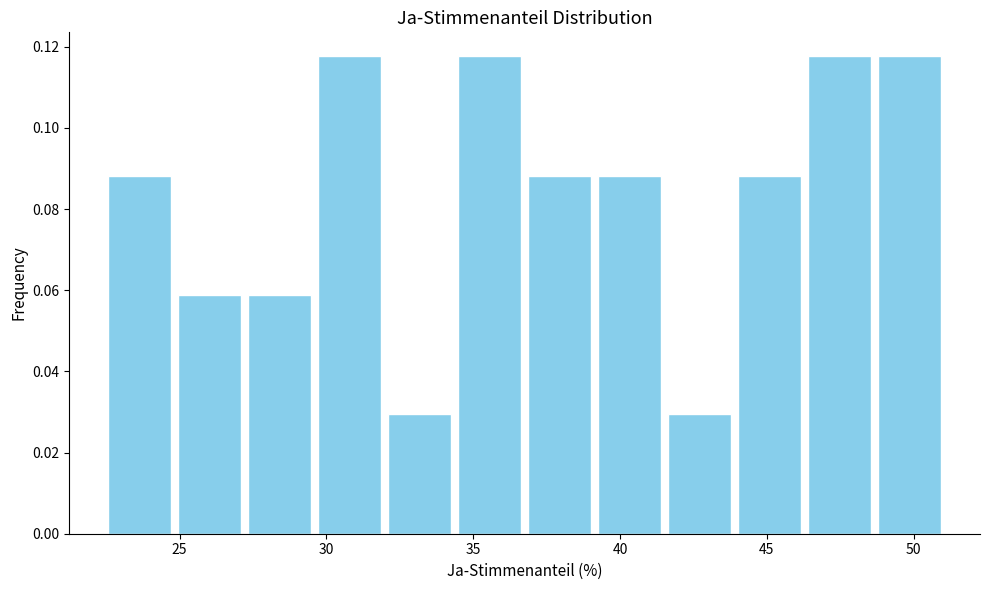

What is the height of the bar covering 22.5 to 25.0 on the x-axis? Neither the bar edges nor the heights are printed on the chart, so give them approximately, as read against the axes.

0.088